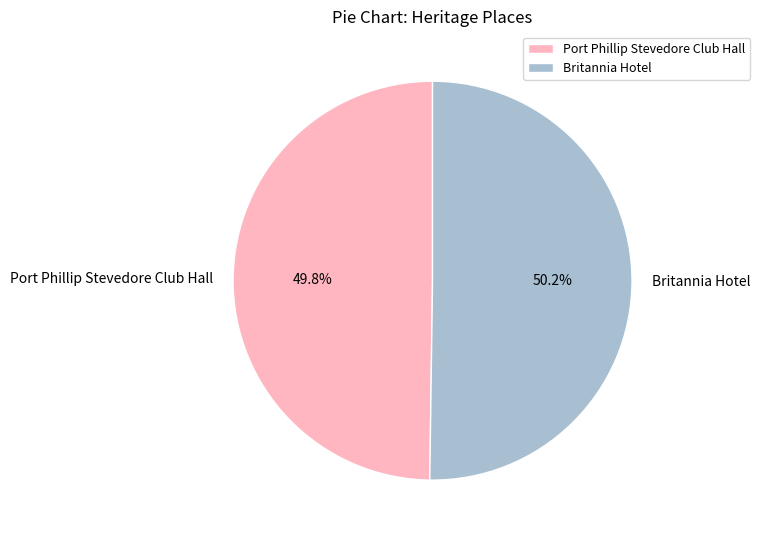

True or false: Britannia Hotel accounts for 50% of the total.

True